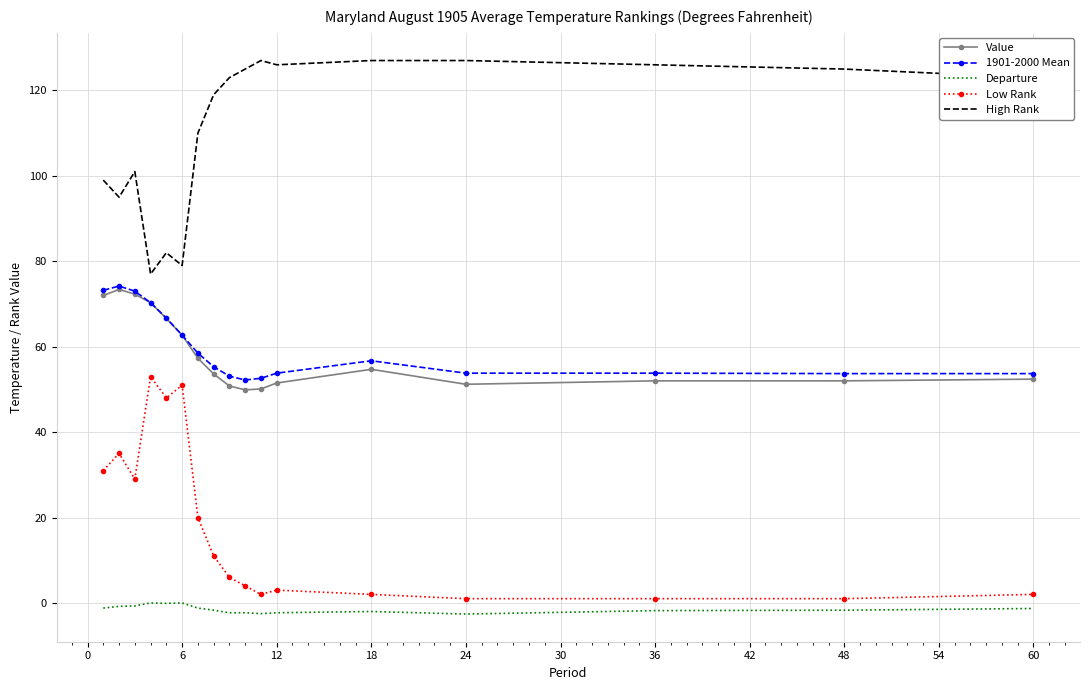

True or false: Value and Low Rank cross at least once.

False